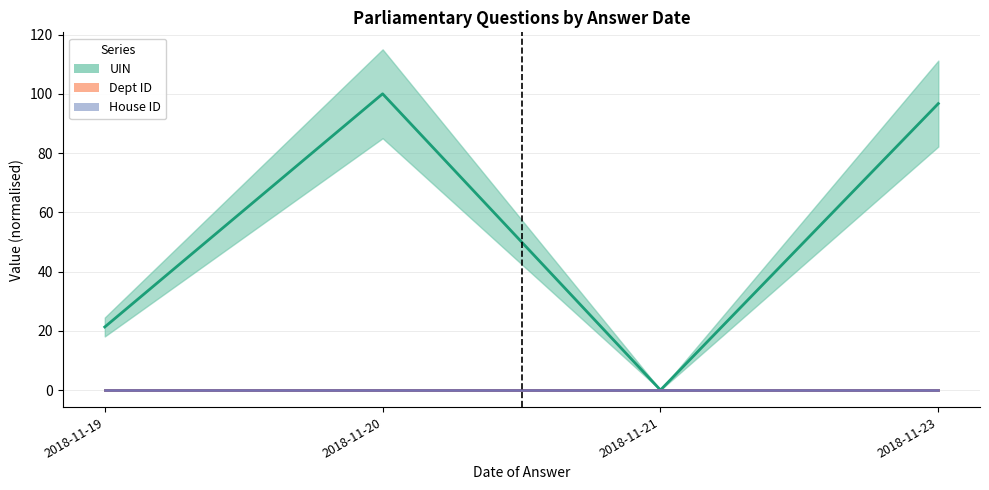

Which series has the largest range (max minus min)?

UIN